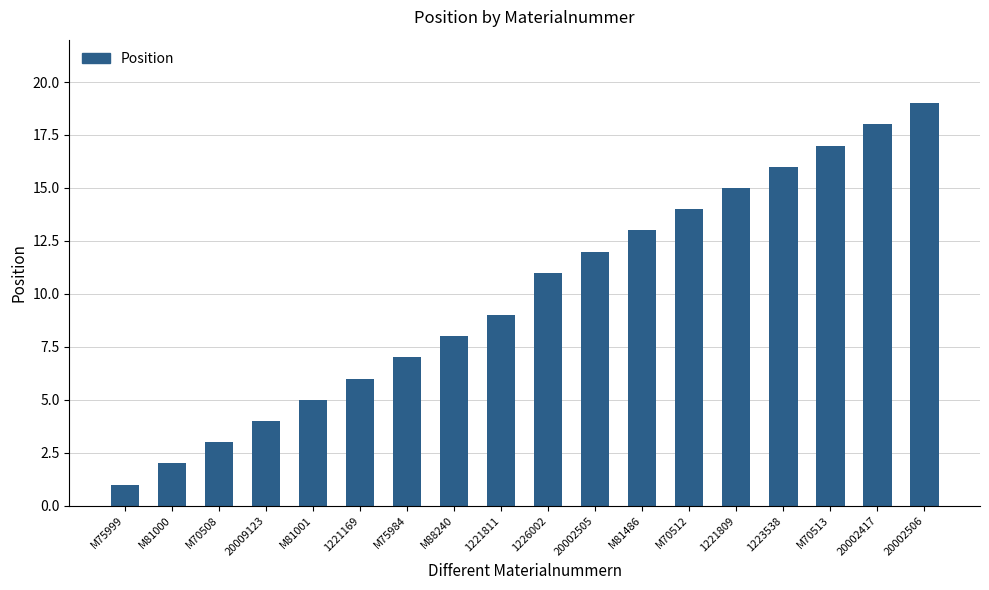

What is the change in value from M88240 to 1223538?

+8